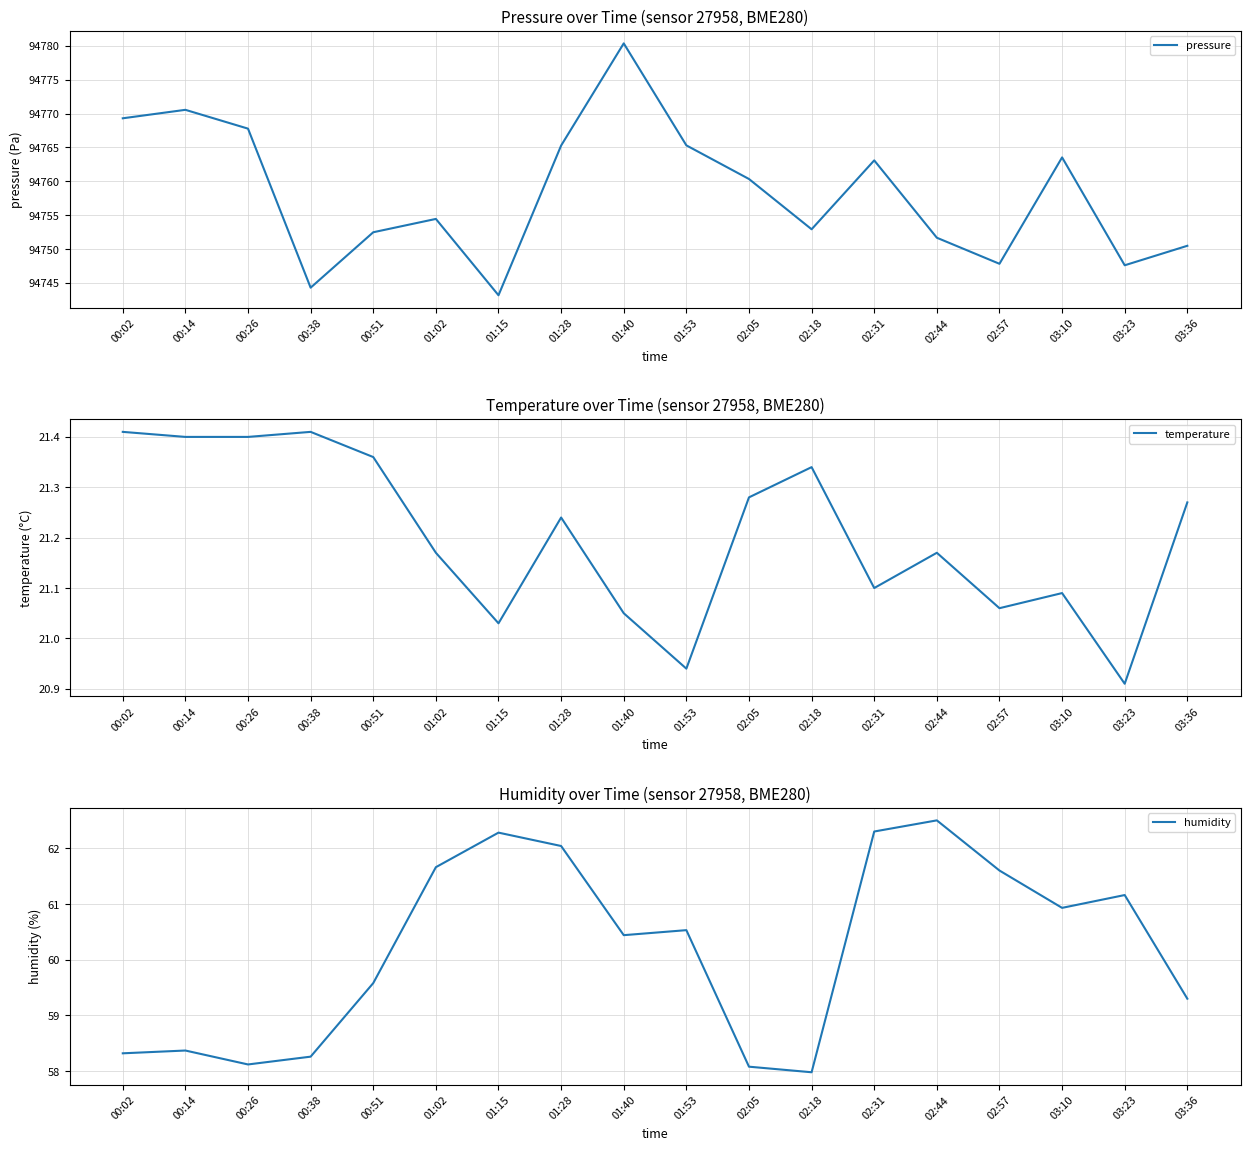

Does the chart display data point markers on the line(s)?

No